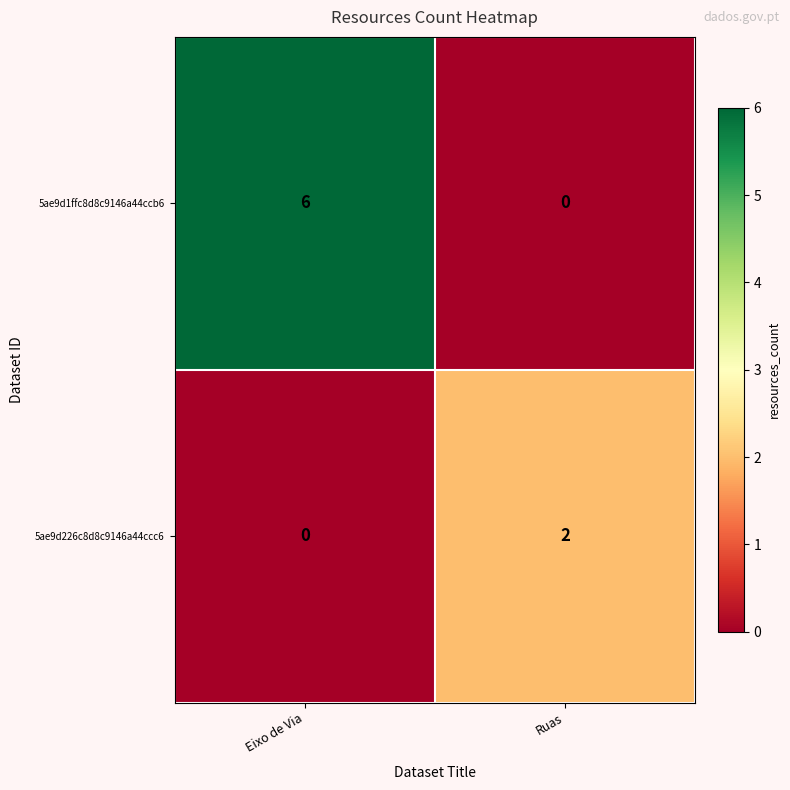

What is the average value of the 5ae9d1ffc8d8c9146a44ccb6 series?

3